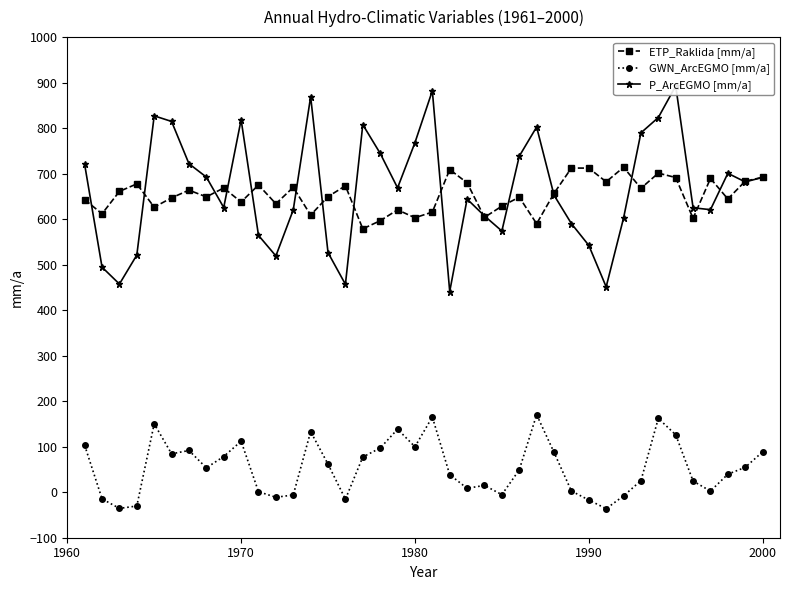

True or false: GWN_ArcEGMO [mm/a] and ETP_Raklida [mm/a] cross at least once.

False